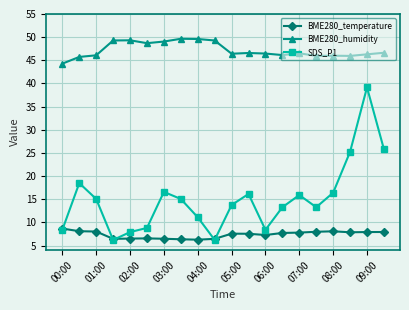

True or false: BME280_humidity has more than 2 interior local peaks.

True